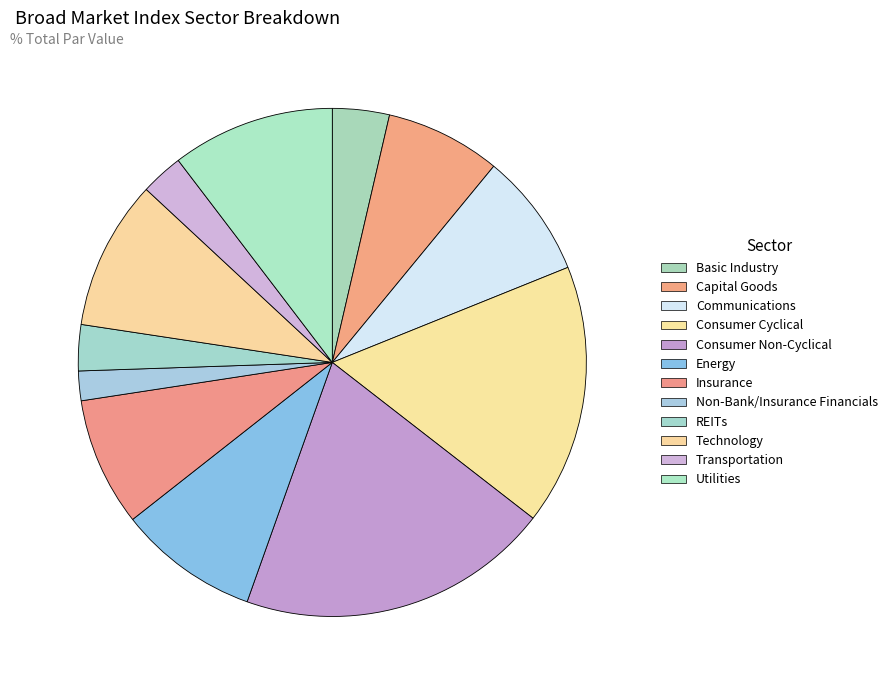

Is it true that REITs is 3% of the pie?

True